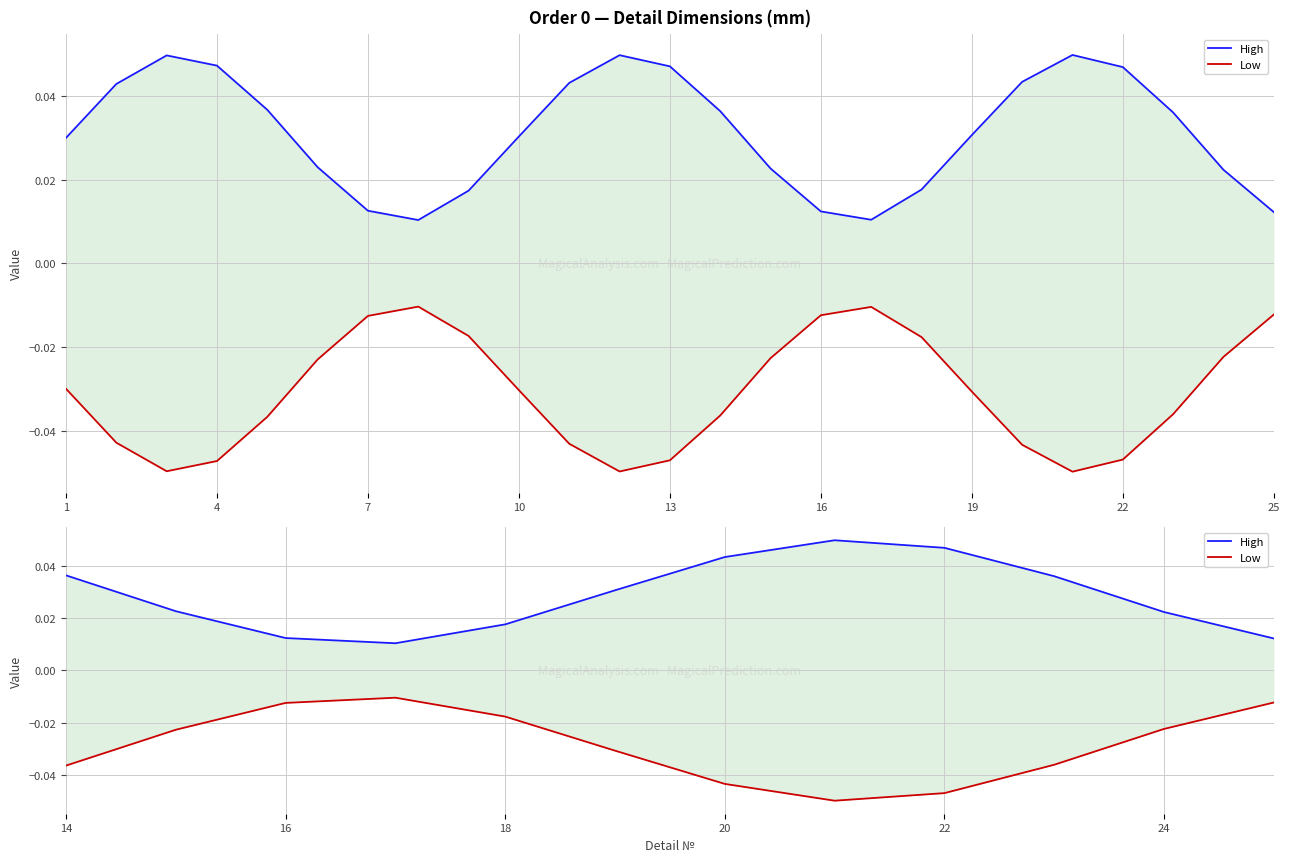

True or false: High and Low intersect in this chart.

False